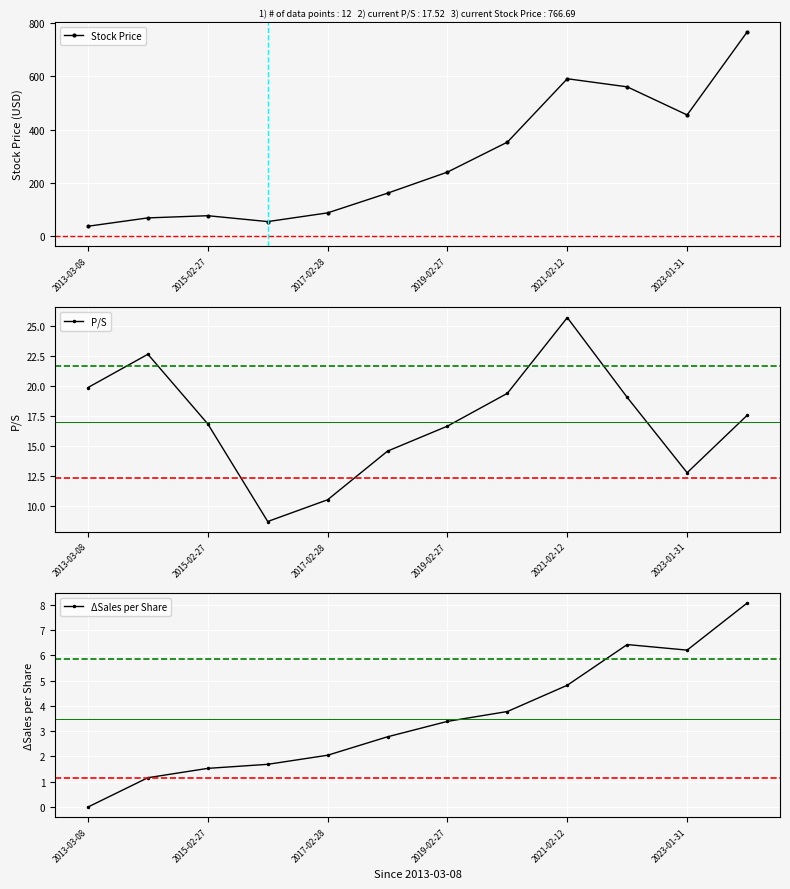

In Stock Price, how many points are higher than both neighbors (excluding endpoints)?

2